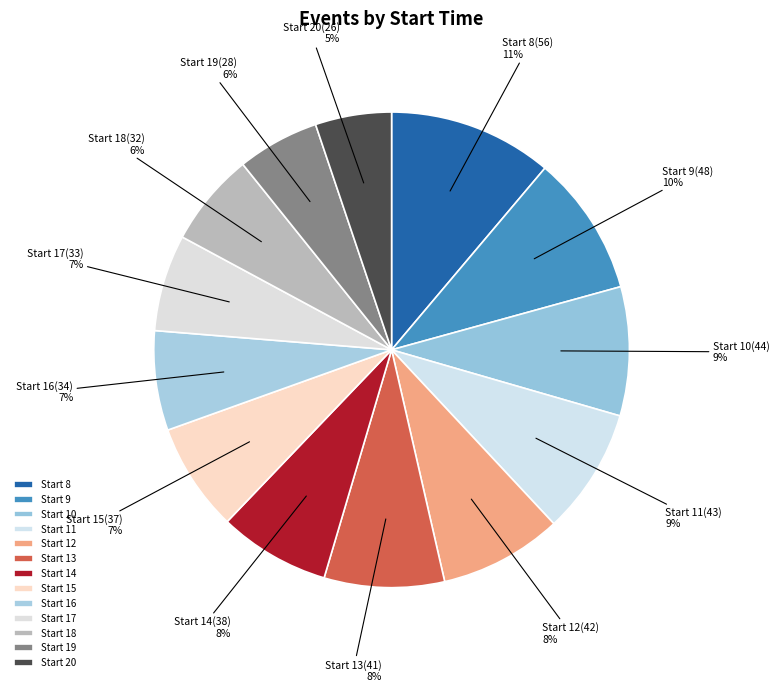

To the nearest percent, what portion does Start 17 represent?

7%